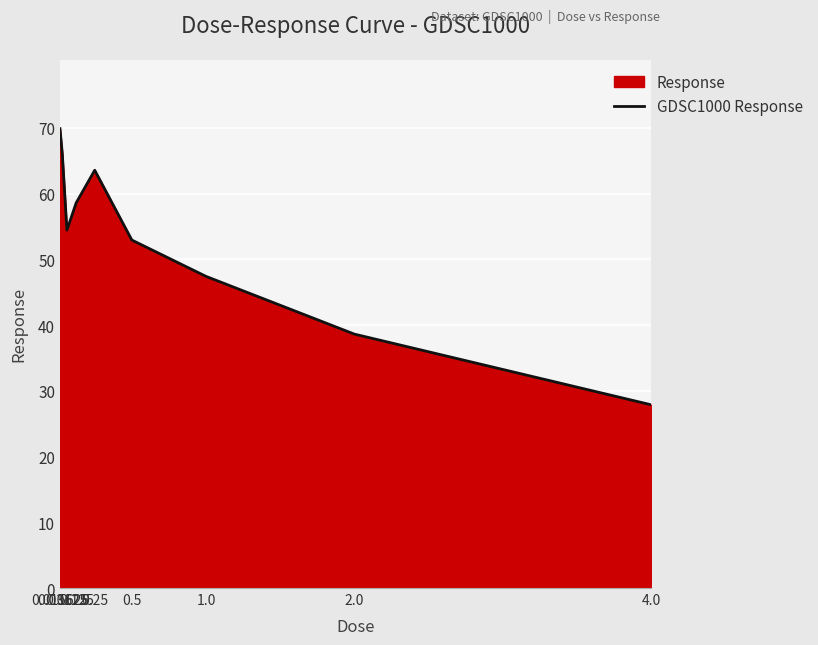

What is the minimum value shown in the chart?

27.9